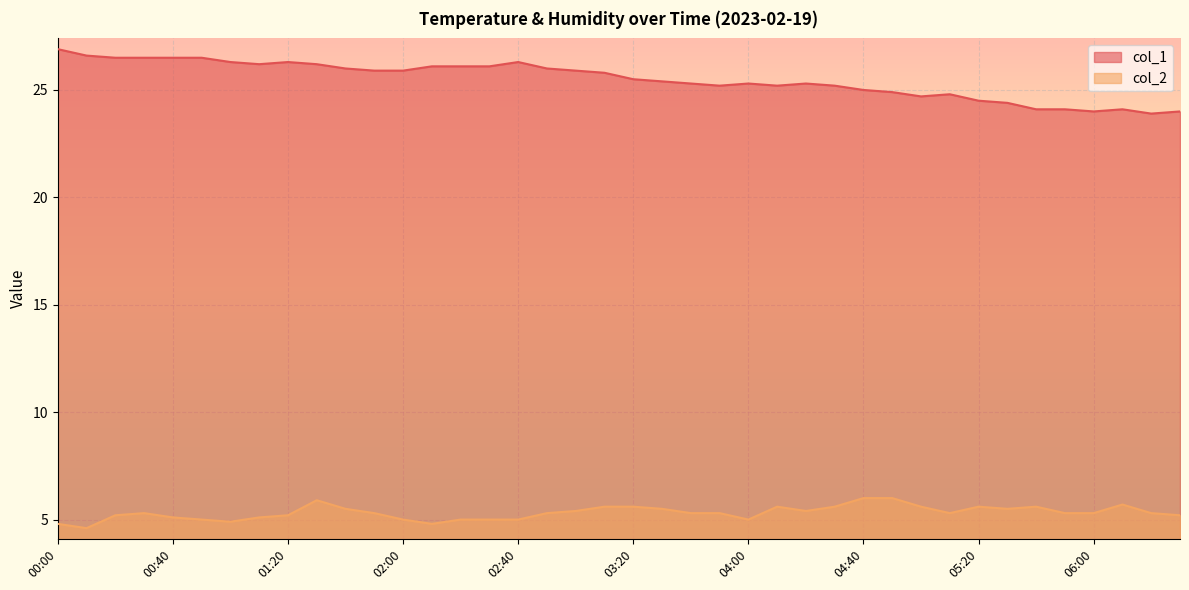

Is the value of col_2 at 06:10 greater than the value of col_1 at 05:00?

No